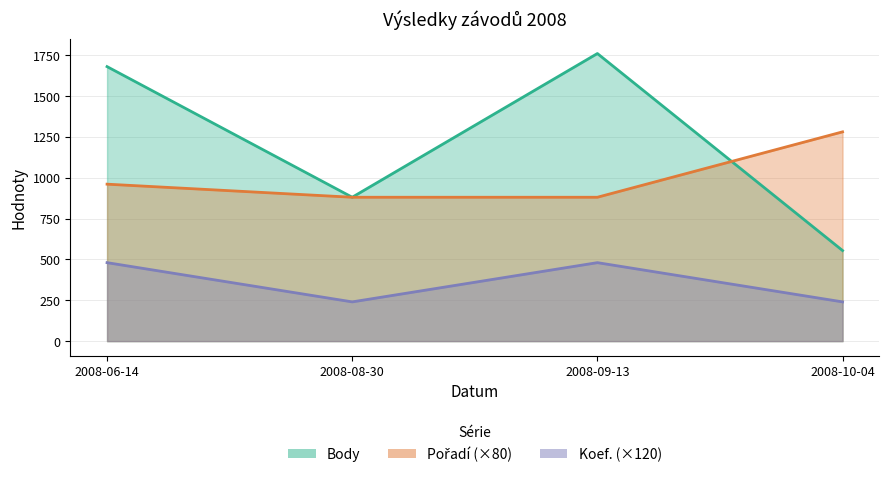

List the series in order of their peak value, highest first.

Body, Pořadí, Koef.